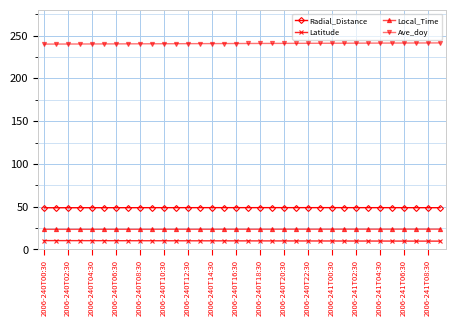

What is the value of the Latitude point at the 31st from the left?

9.8